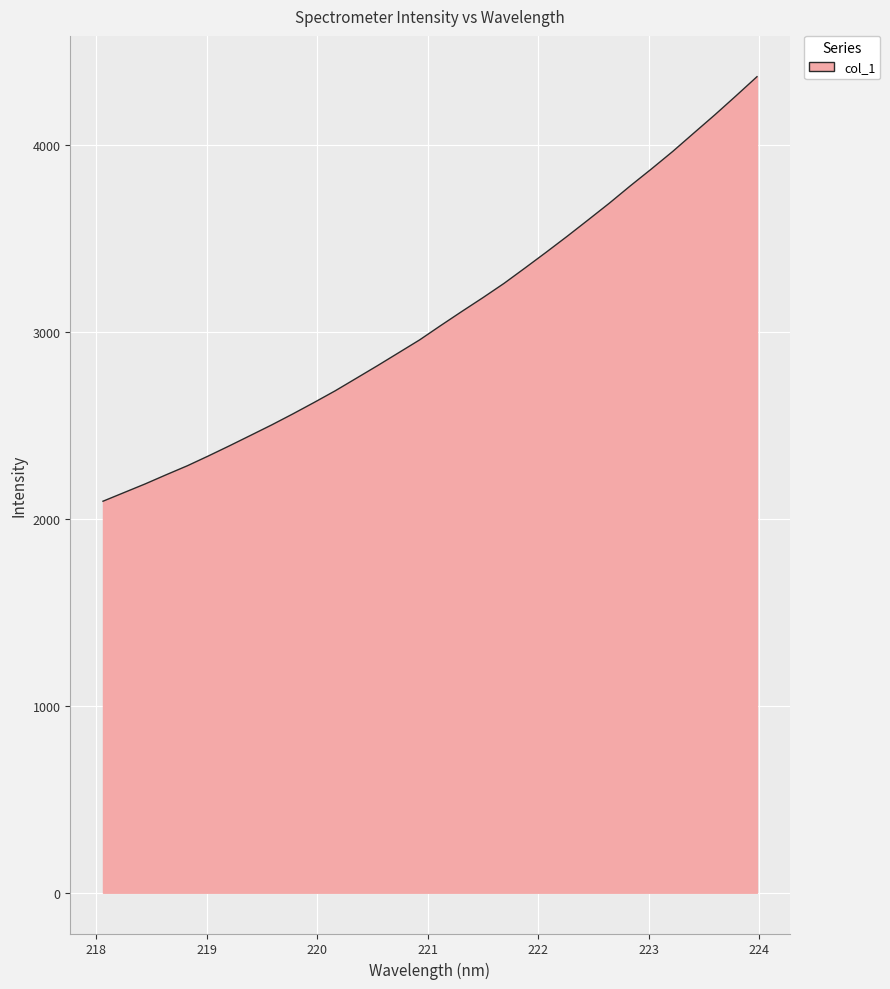

What is the difference between the maximum and minimum values?

2270.8